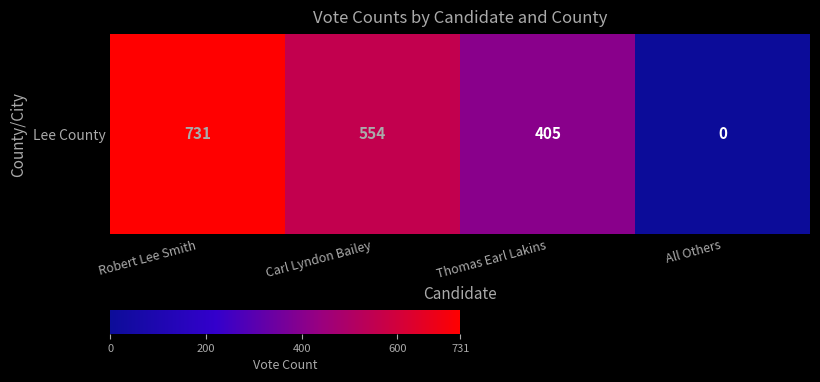

What is the difference between the second highest and second lowest values?

149